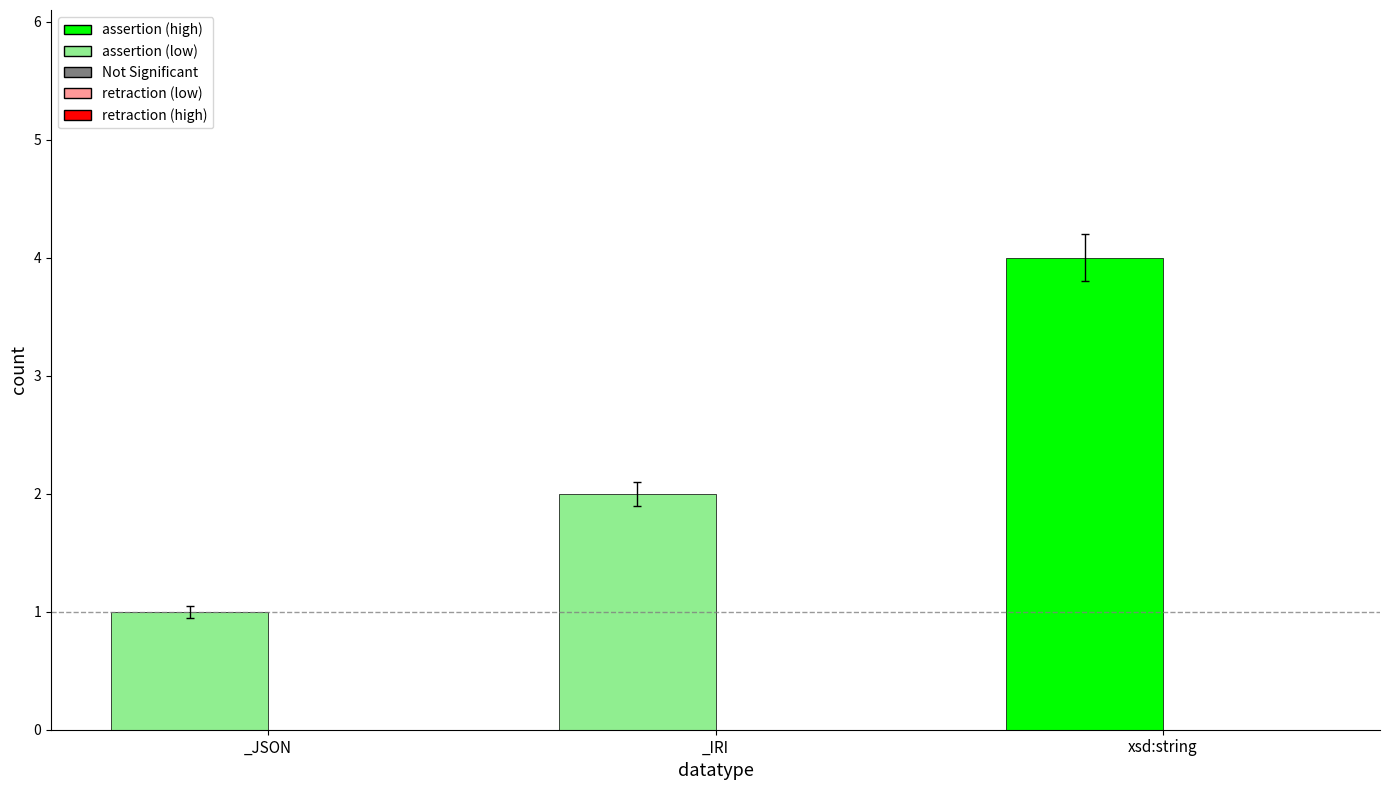

What is the change in value from _JSON to _IRI?

+1